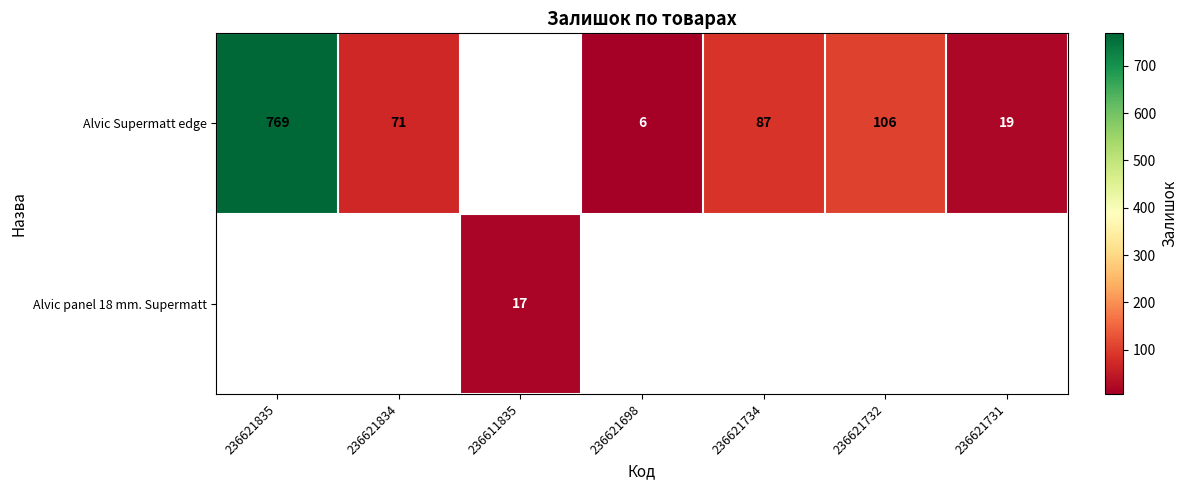

Is it true that Alvic Supermatt edge equals 7.8 at 236621731?

False